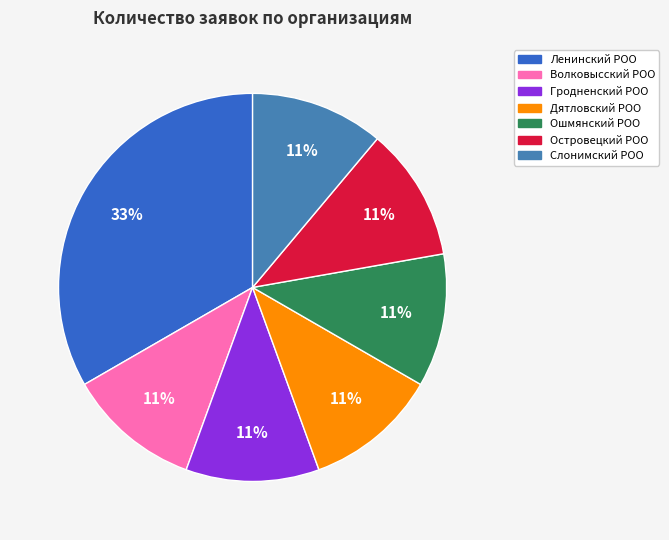

What is the largest slice in the pie chart?

Ленинский РОО